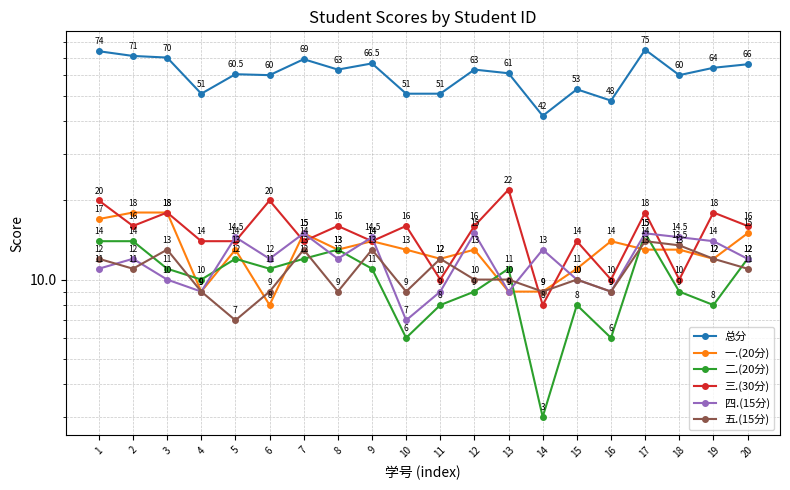

What is the spread (max minus min) of values at 9?

55.5